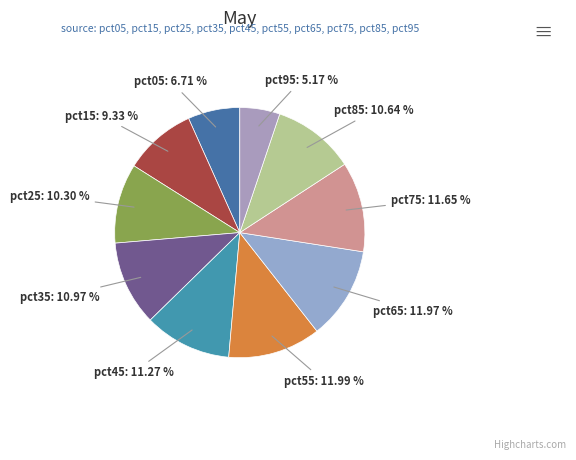

To the nearest percent, what portion does pct45 represent?

11%